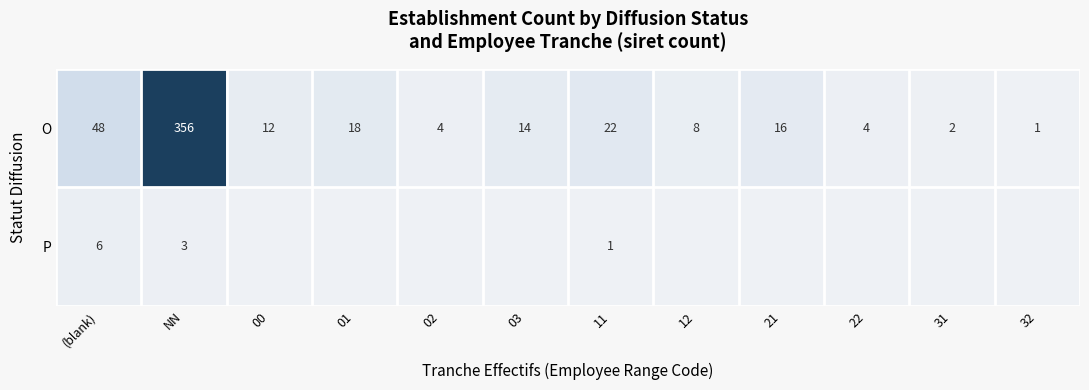

What value does the O series have at 01?

18